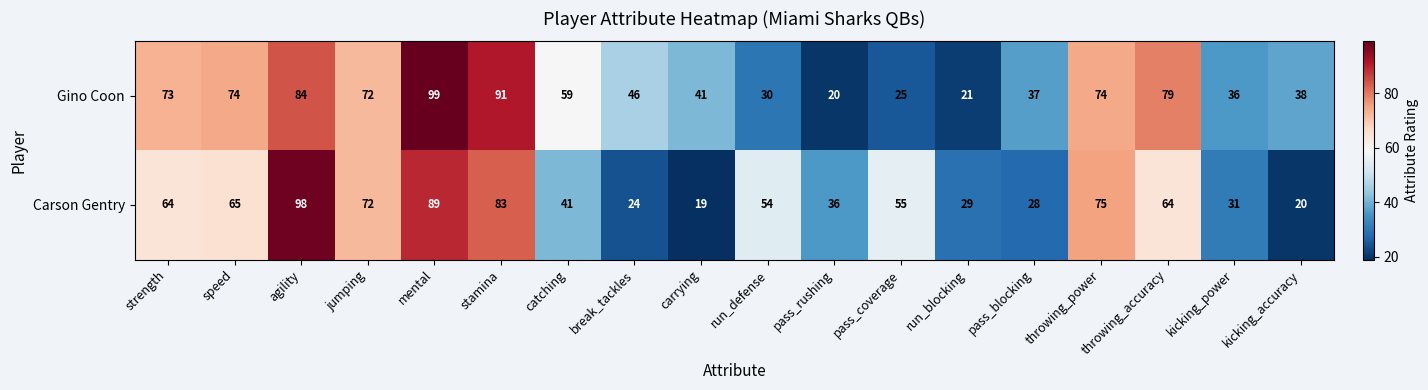

What is the average value of the Gino Coon series?

56